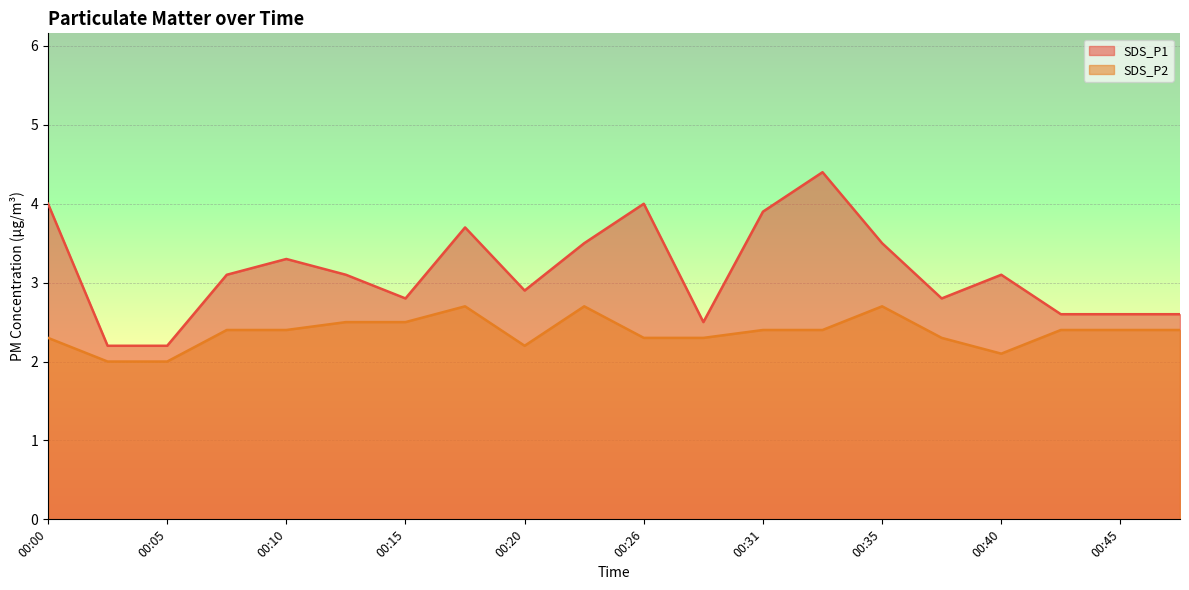

Between 00:00 and 00:40, which series saw the biggest shift?

SDS_P1